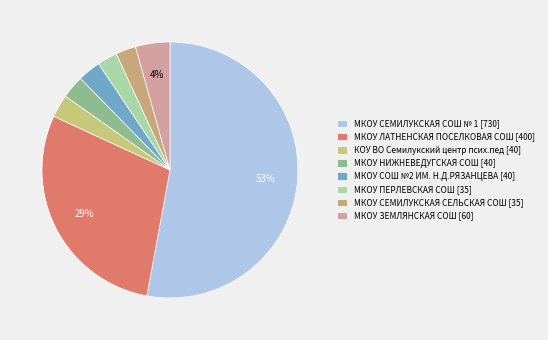

To the nearest percent, what portion does МКОУ ЛАТНЕНСКАЯ ПОСЕЛКОВАЯ СОШ represent?

29%